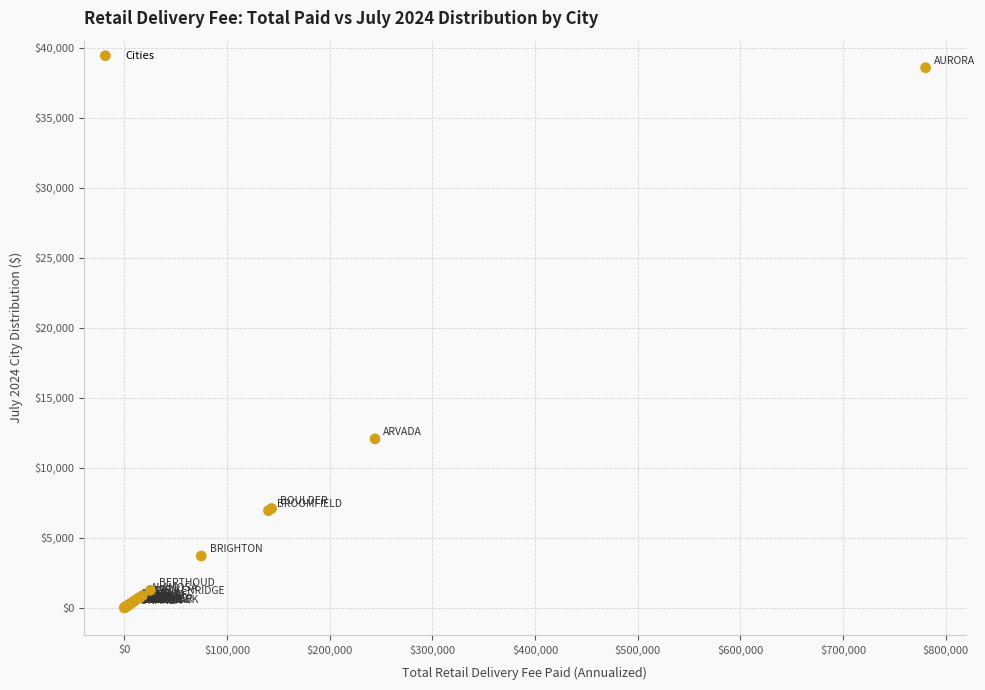

What Y value in the scatter plot is closest to 19294?

12074.8